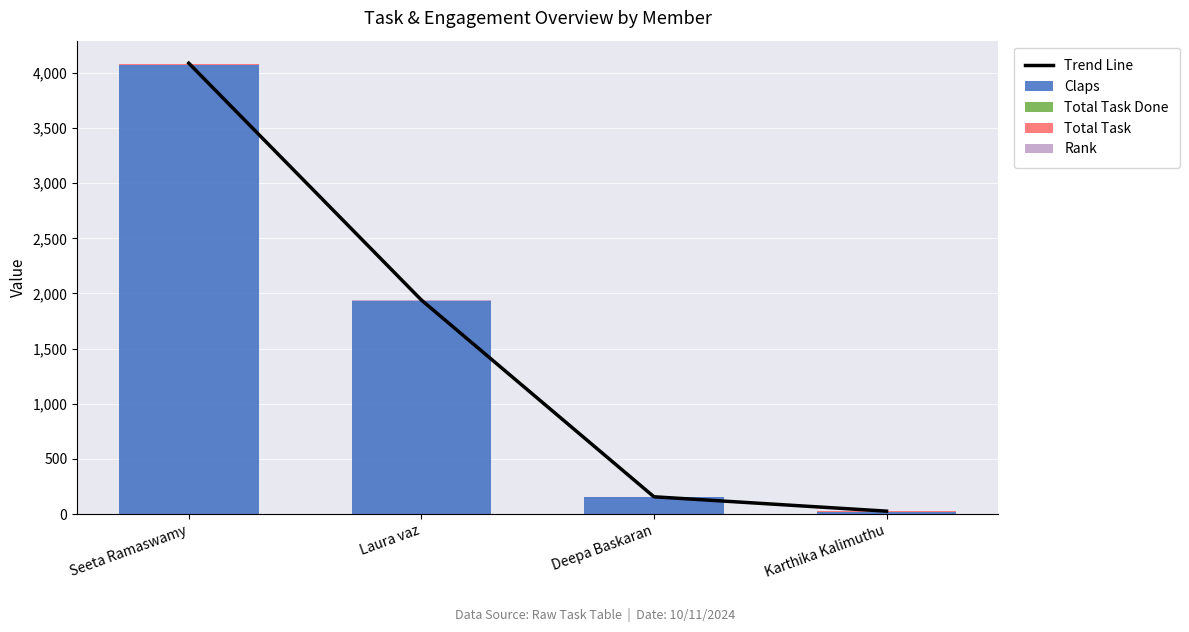

Reading right to left, list all the values displayed in this chart.

Trend Line: 26.1	156.4	1940.8	4088.2
Claps: 20.0	150.0	1930.0	4070.0
Total Task Done: 0.0	0.0	0.0	2.0
Total Task: 5.0	5.0	5.0	5.0
Rank: 4.0	3.0	2.0	1.0